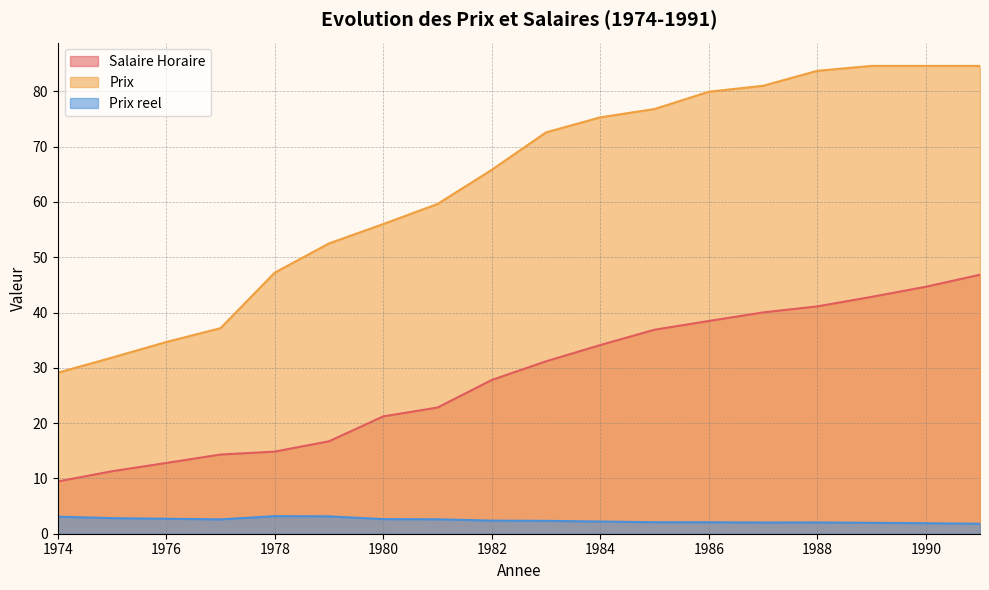

What is the average value of the Prix reel series?

2.4